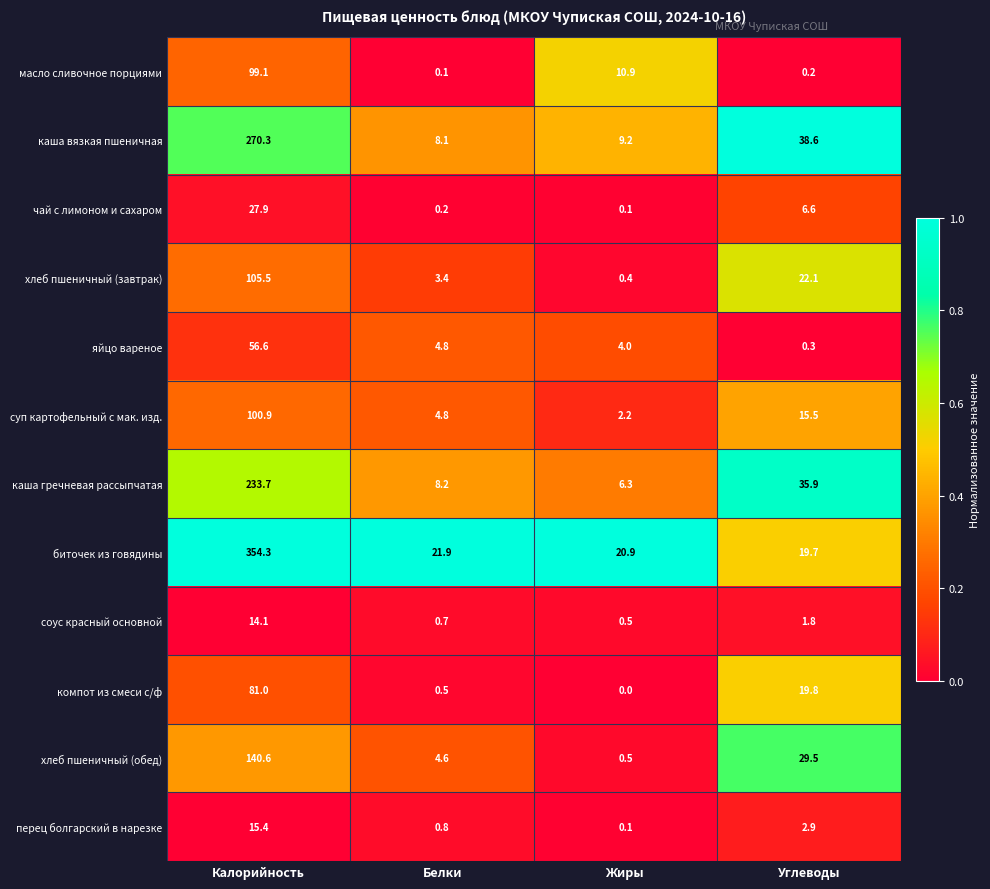

Between Калорийность and Углеводы, which series saw the biggest shift?

биточек из говядины